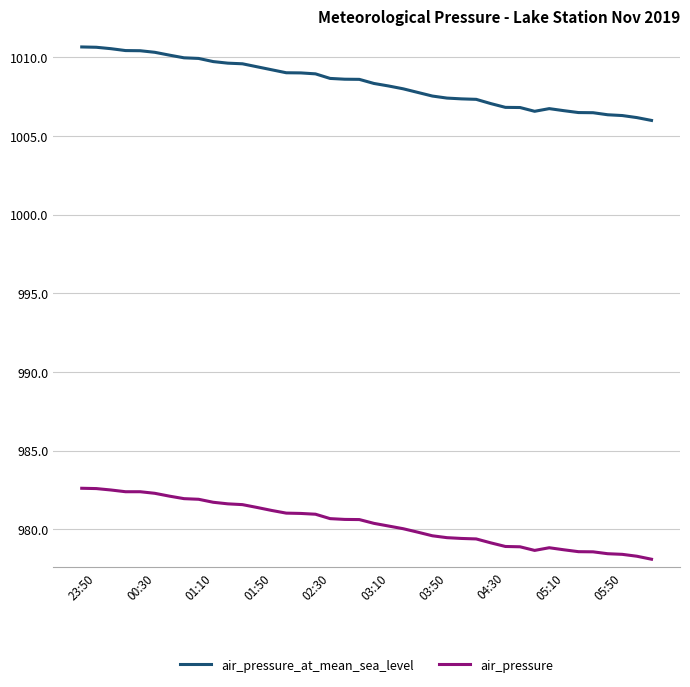

Which series has the largest total across all categories?

air_pressure_at_mean_sea_level